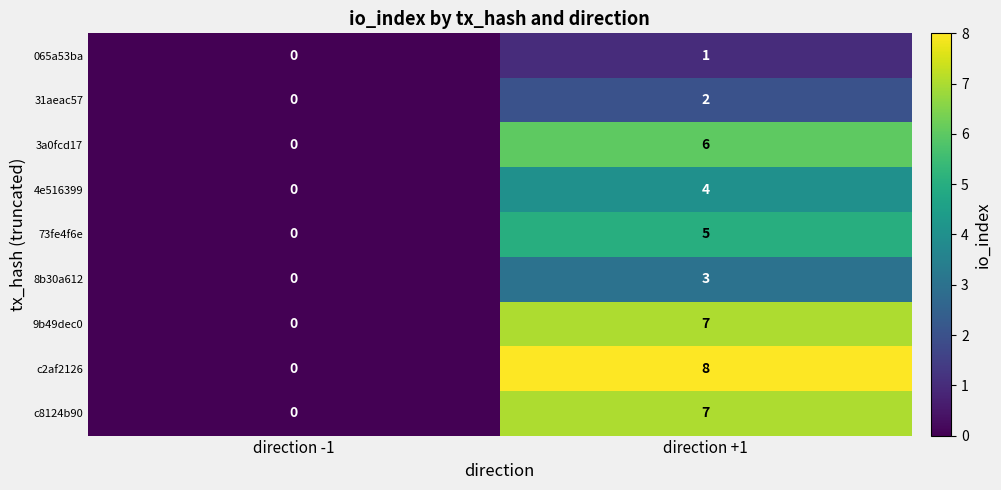

How many series are shown in this chart?

9